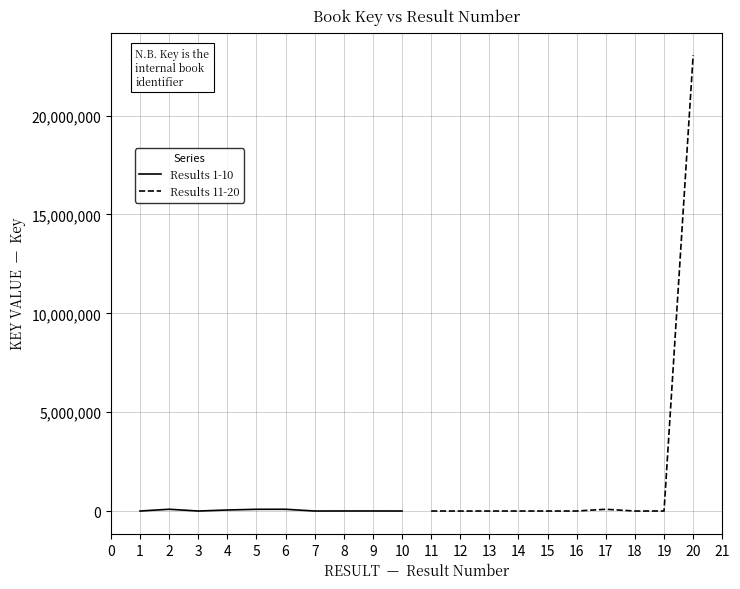

How many lines are shown in the chart?

2